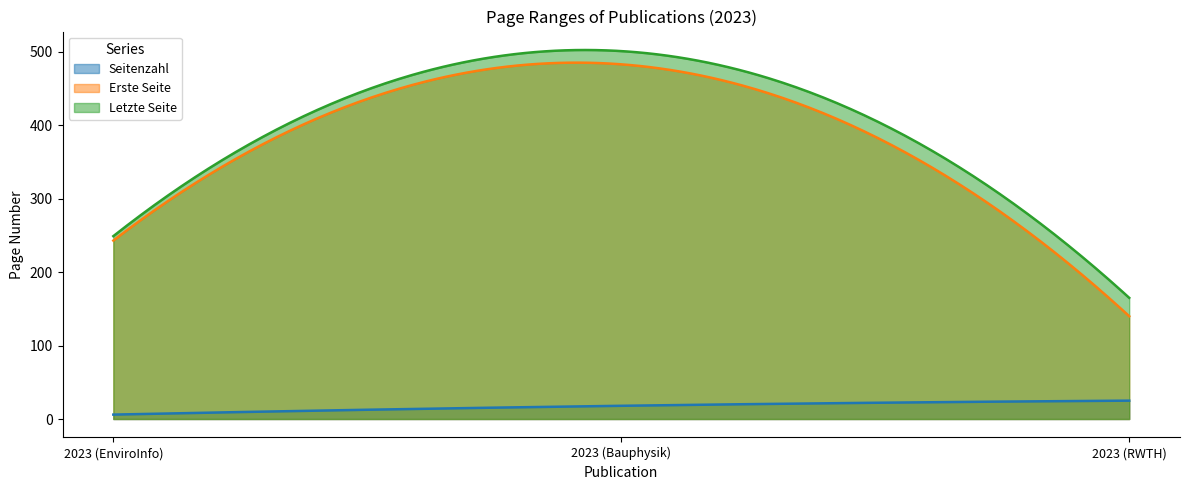

Reading left to right, what are all the values shown in this chart?

Seitenzahl: 6	18	25
Erste Seite: 243	483	140
Letzte Seite: 249	501	165